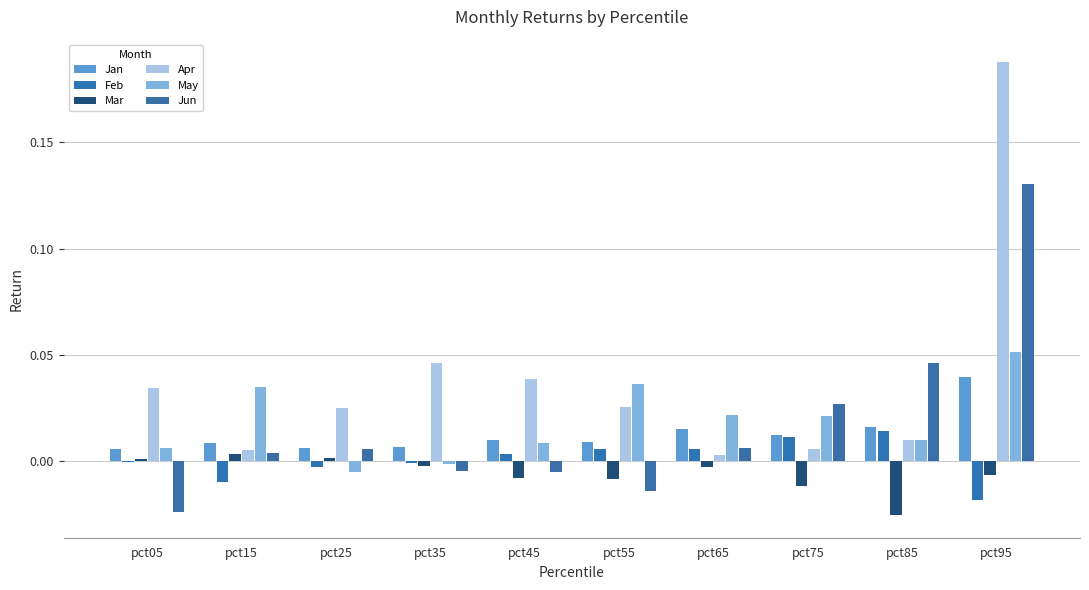

What are all the series names shown in the legend?

Jan, Feb, Mar, Apr, May, Jun